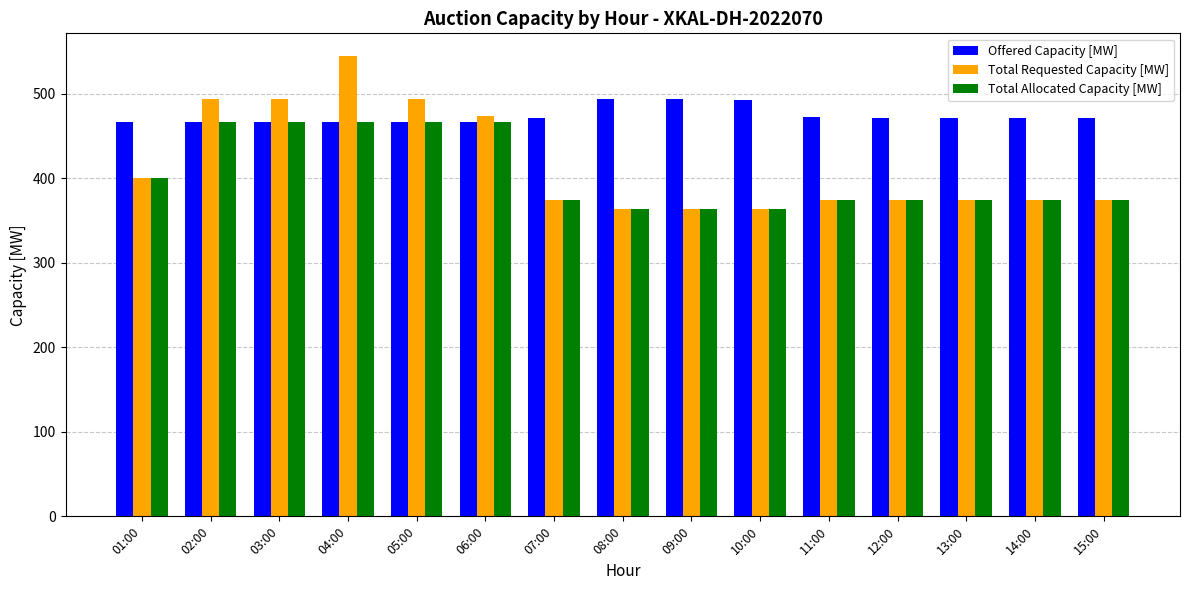

What is the total value across all series at 03:00?

1426